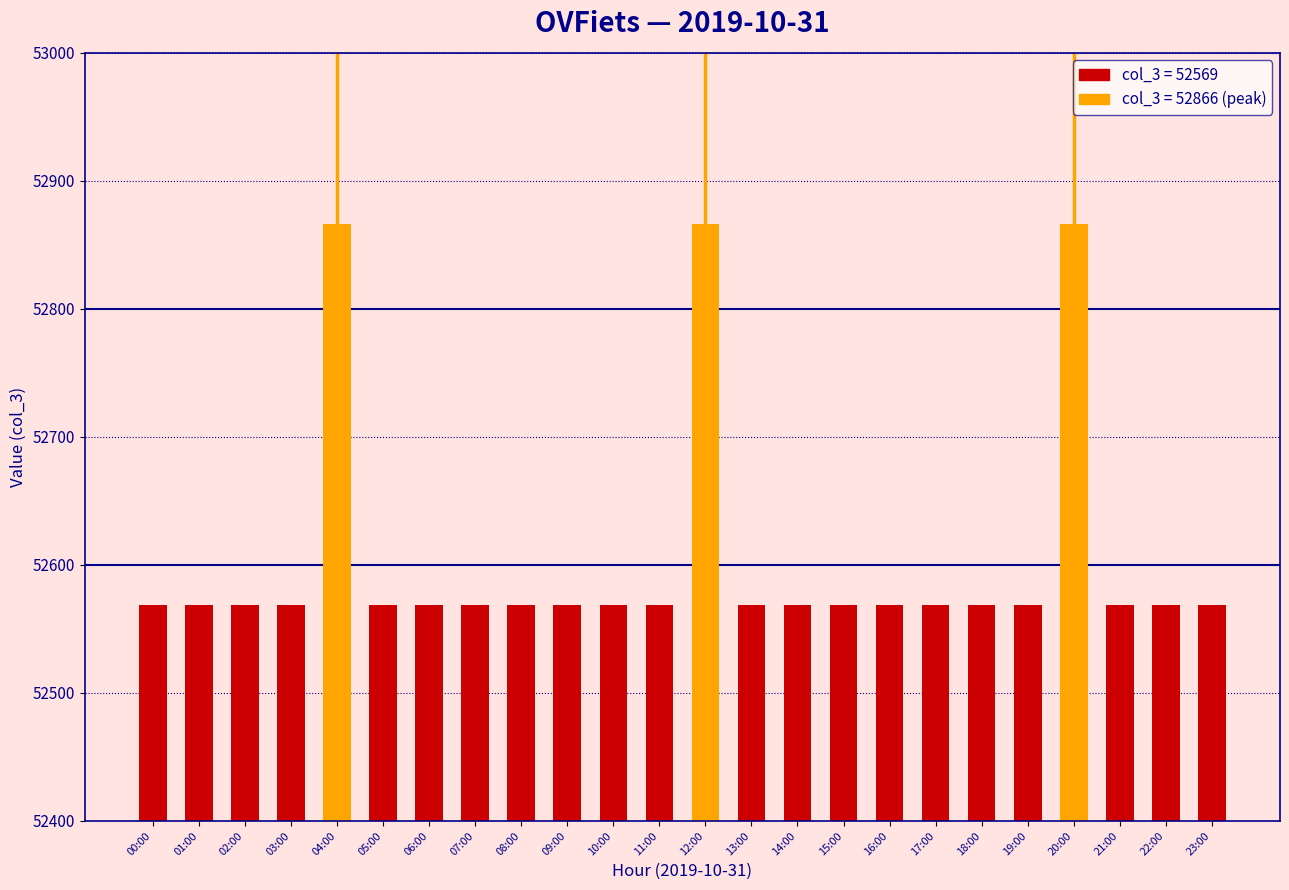

Is it true that the value at 13:00 is 52569?

True